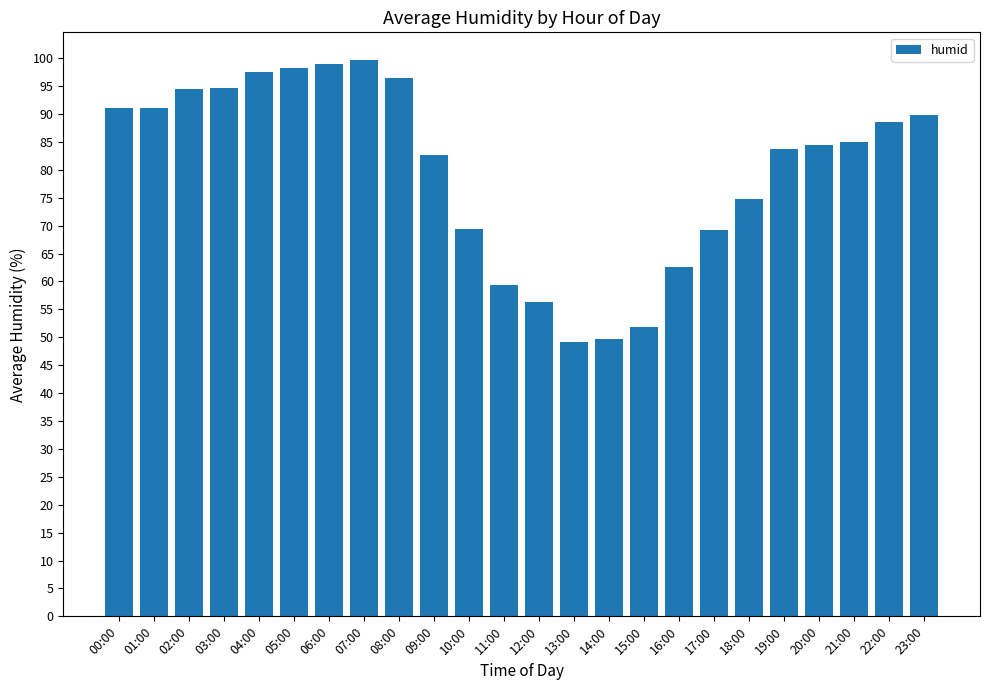

True or false: the data shows 94.5 at 02:00.

True